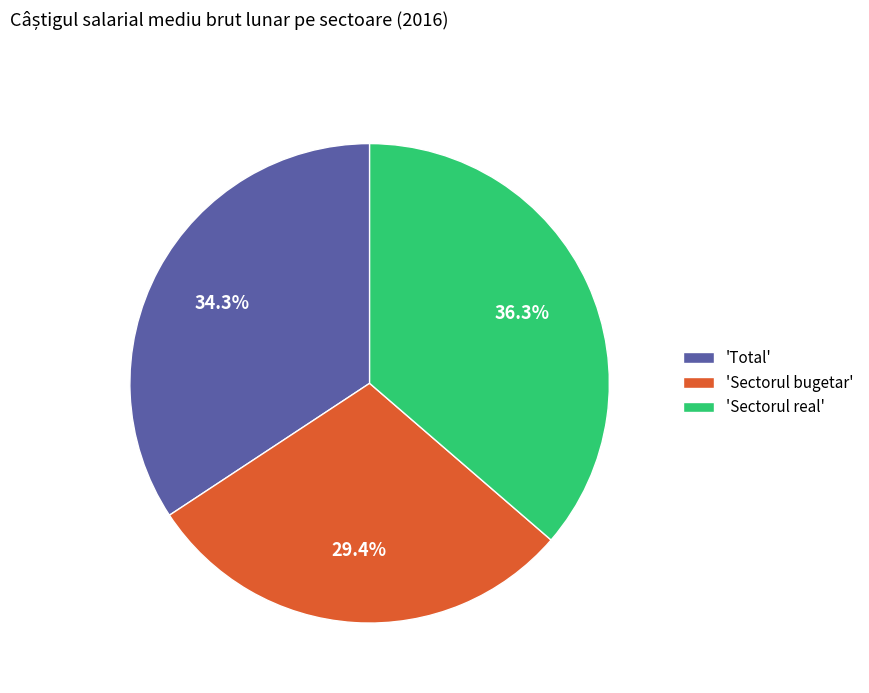

Which has a higher value, 'Sectorul bugetar' or 'Total'?

'Total'